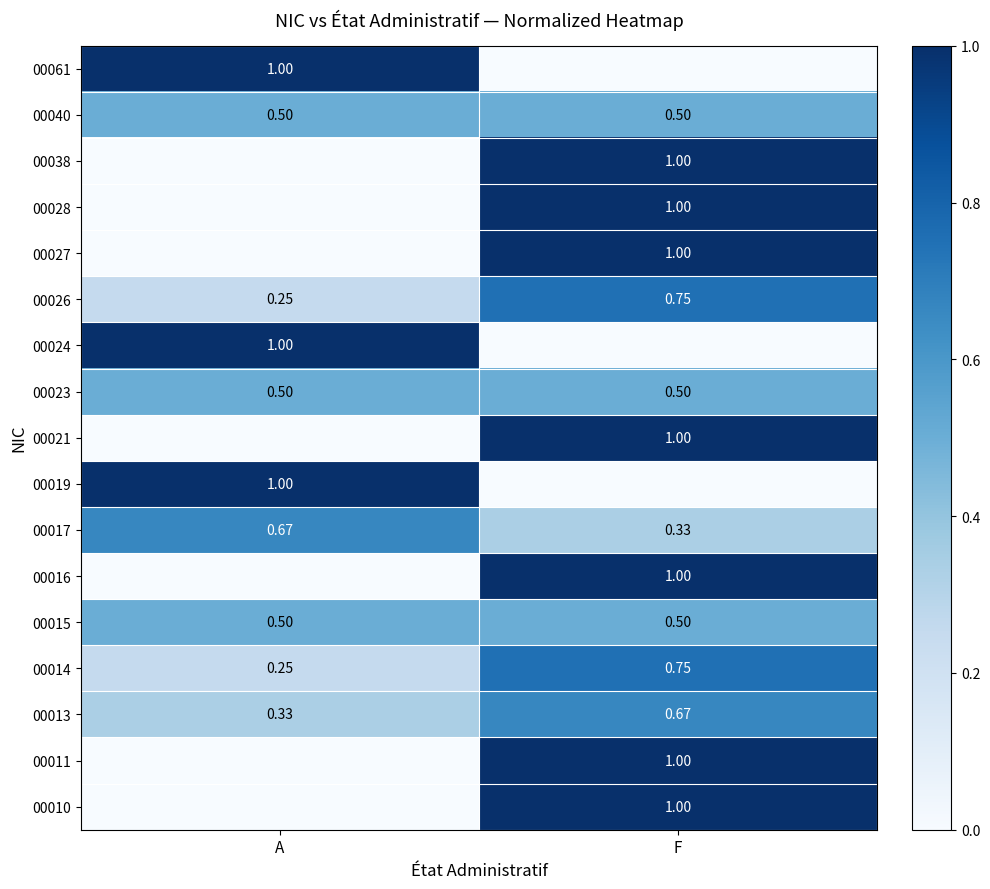

Rank the categories by 00026 value from lowest to highest.

A, F